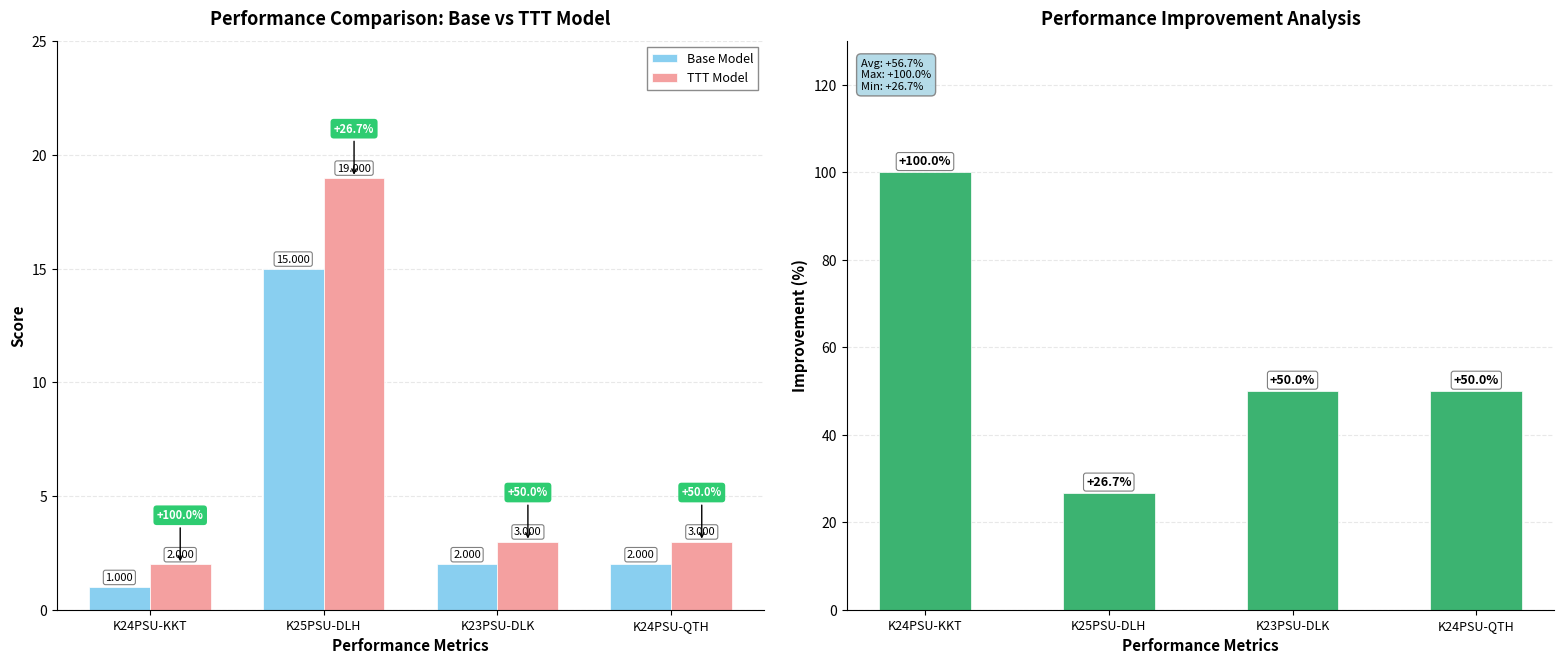

Reading left to right, transcribe all the data shown in this chart.

Base Model: 1.0	15.0	2.0	2.0
TTT Model: 2.0	19.0	3.0	3.0
Improvement (%): 100.0	26.7	50.0	50.0